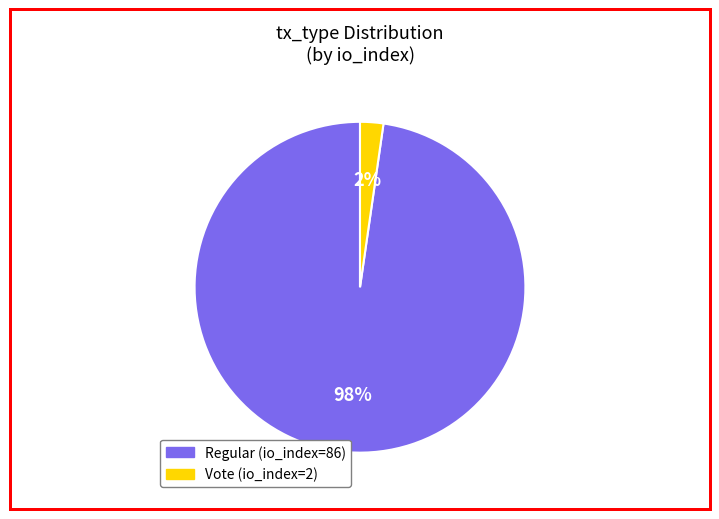

Between Regular and Vote, which is larger?

Regular